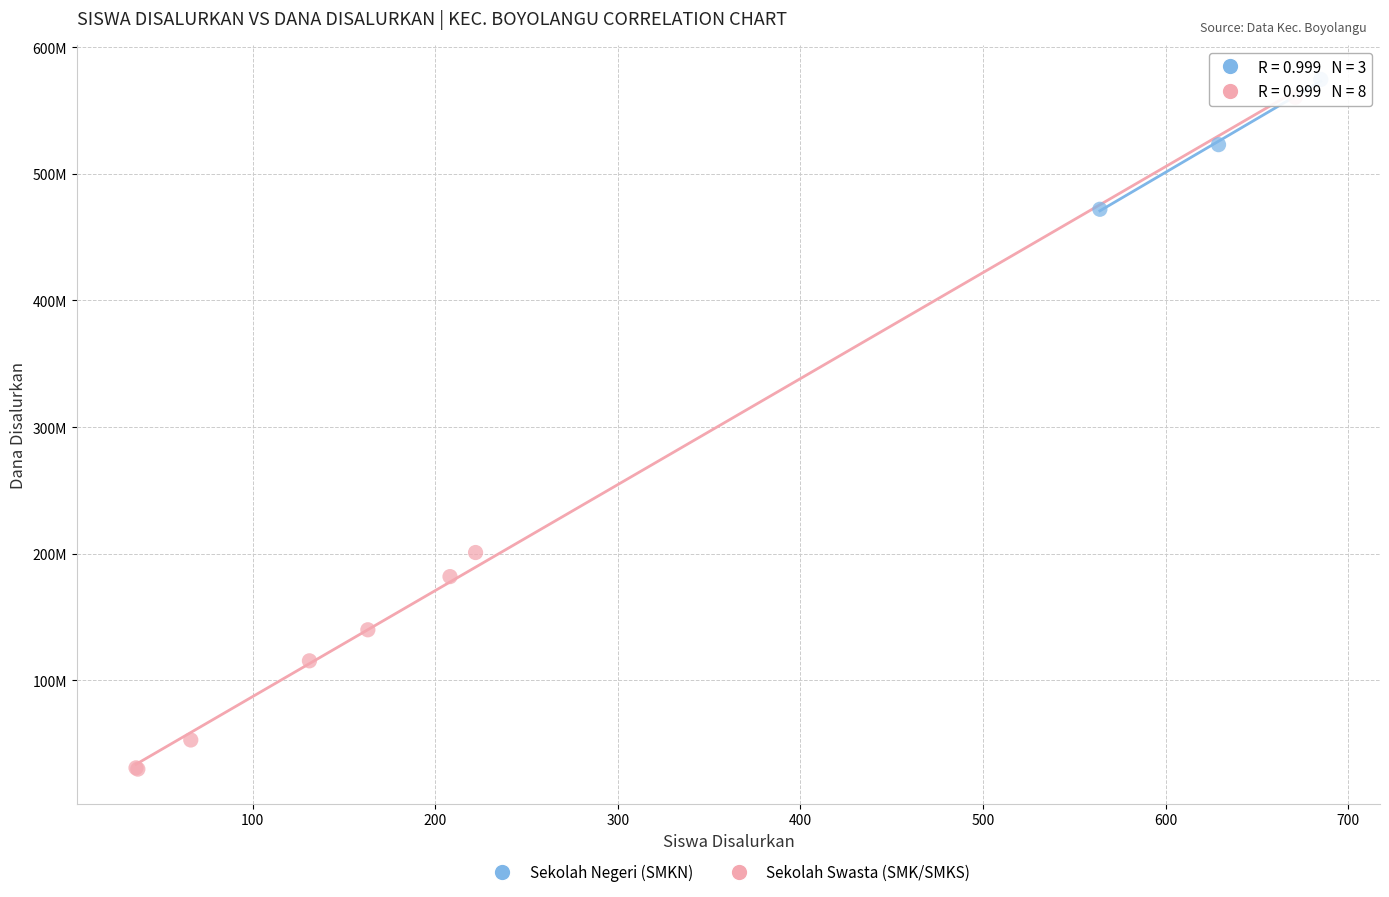

What are all the series names shown in the legend?

Sekolah Negeri (SMKN), Sekolah Swasta (SMK/SMKS)